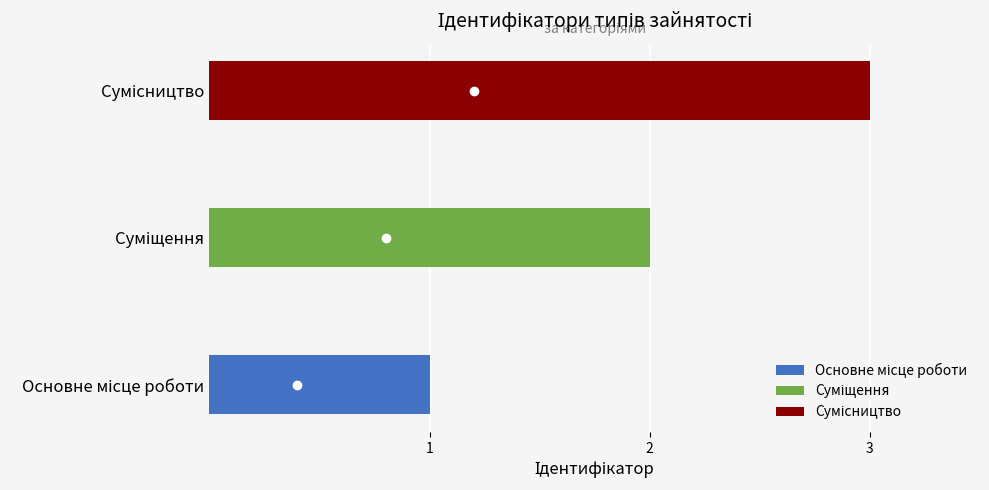

Reading left to right, what are all the values shown in this chart?

1	2	3